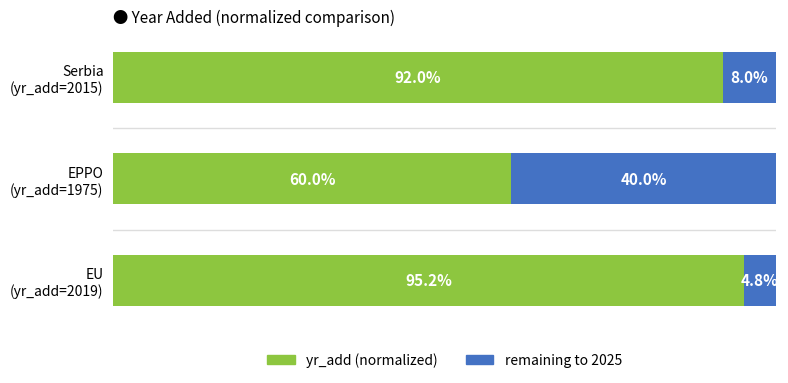

What is the value of the yr_add (normalized) bar at the 1st from the left?

92.0